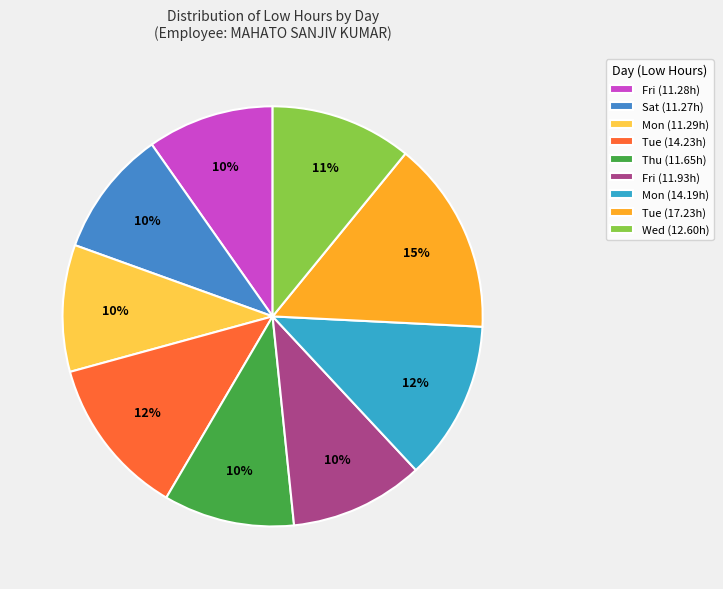

How many slices are in this pie chart?

9